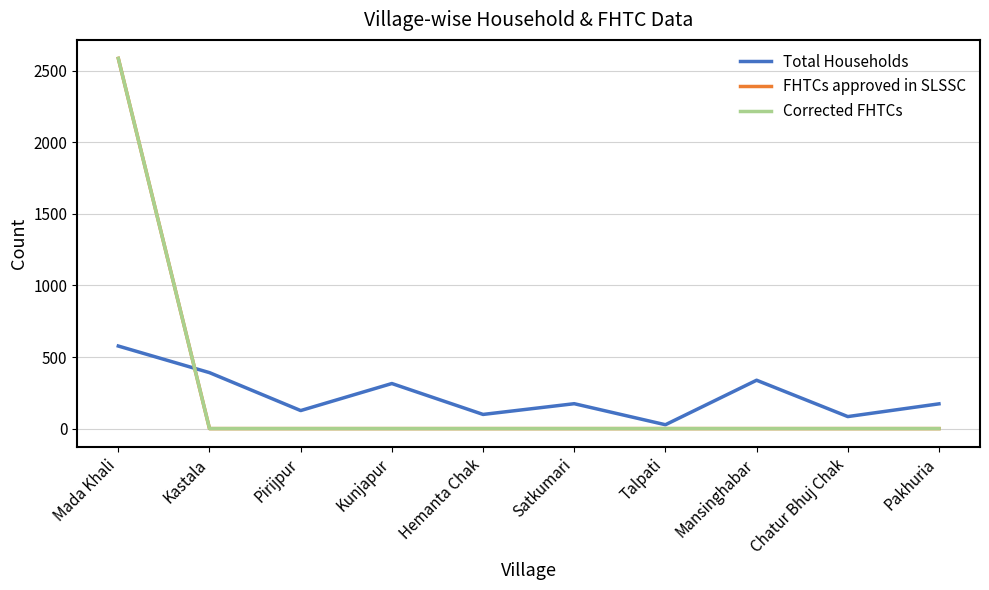

Is this an area chart (filled region under the line)?

No